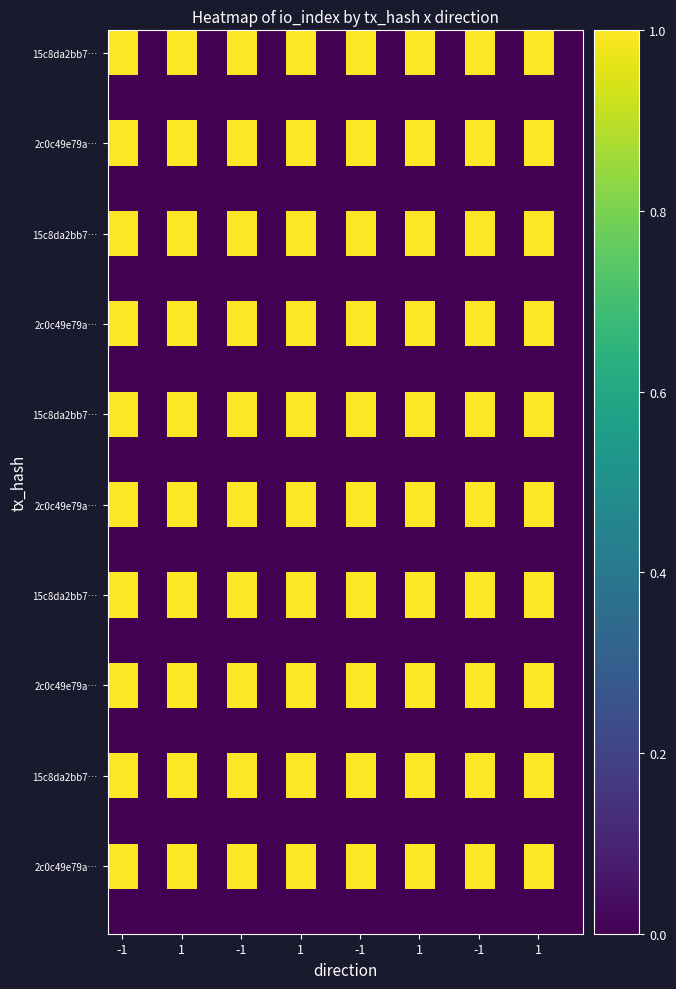

At which category does the chart reach its peak across all series?

-1